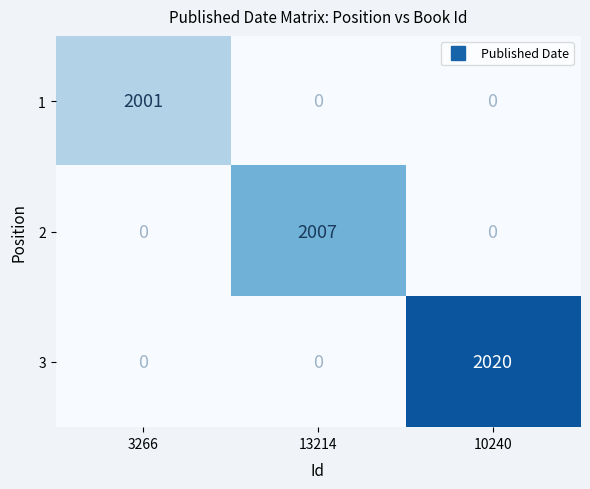

Rank the series by their average value, from highest to lowest.

3, 2, 1